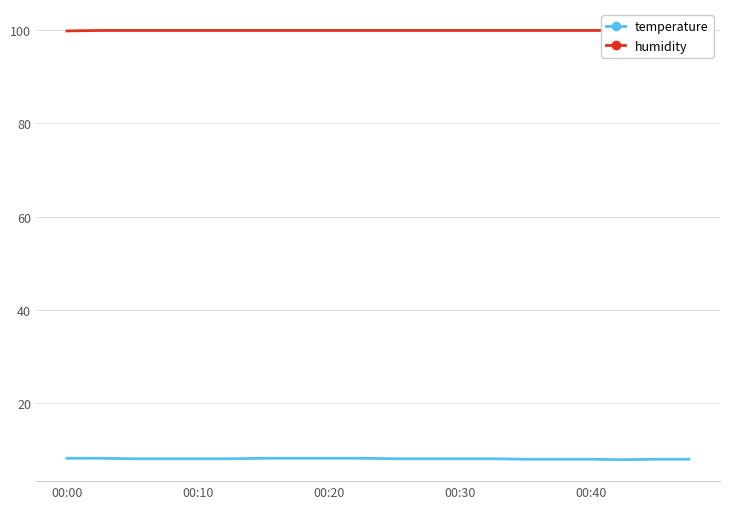

What is the sum of all humidity values?

1997.9